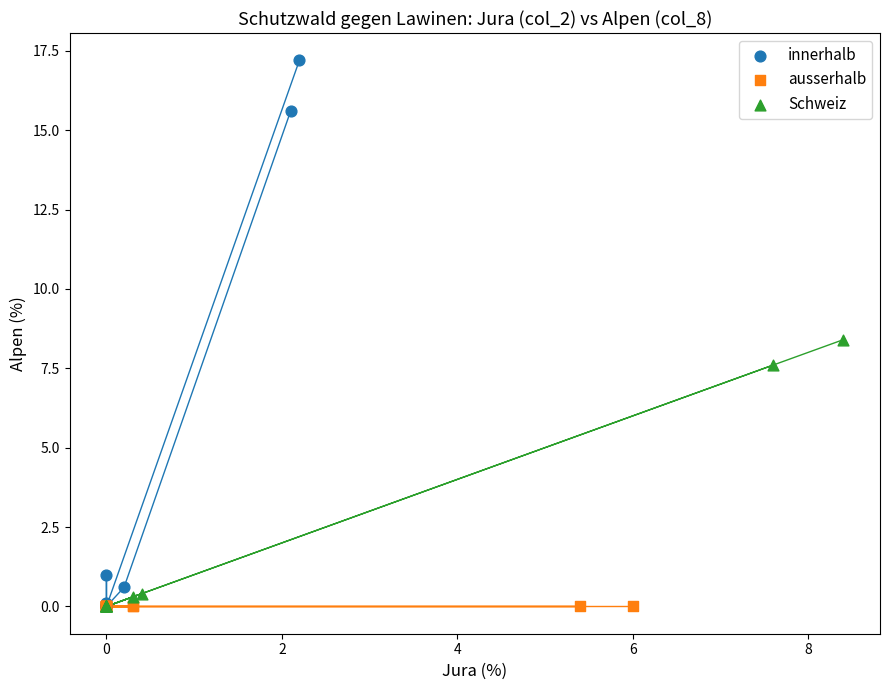

Which series contains the highest Y value?

innerhalb